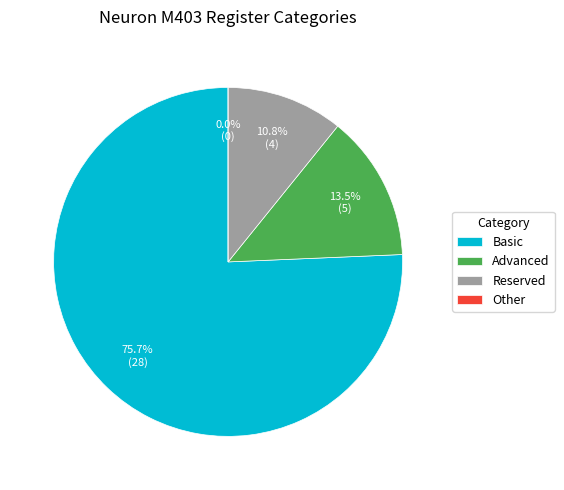

How many slices are in this pie chart?

4